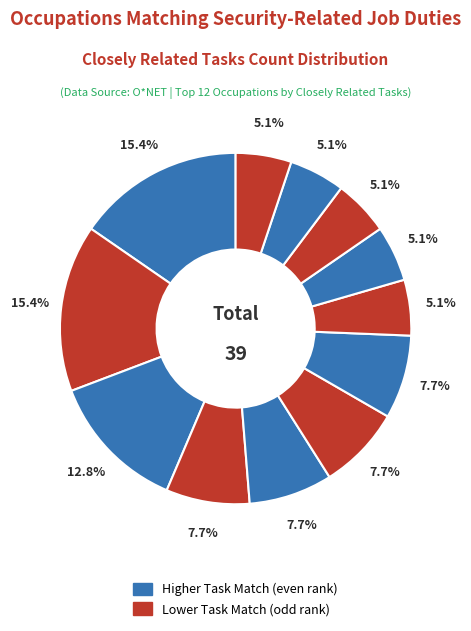

How many slices are in this pie chart?

12